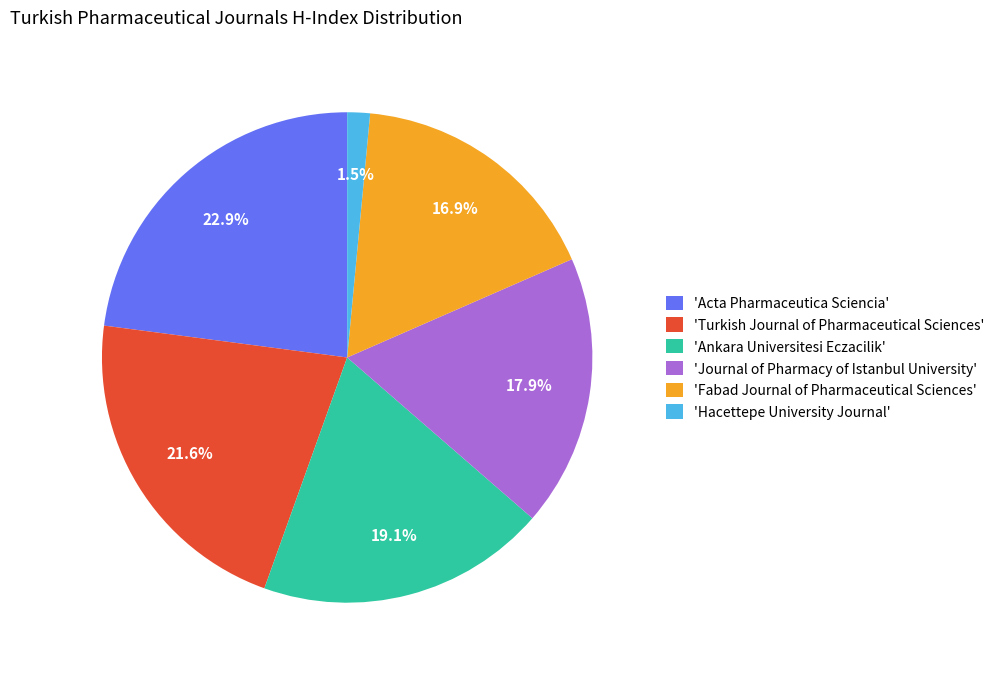

Which slice is the largest?

'Acta Pharmaceutica Sciencia'